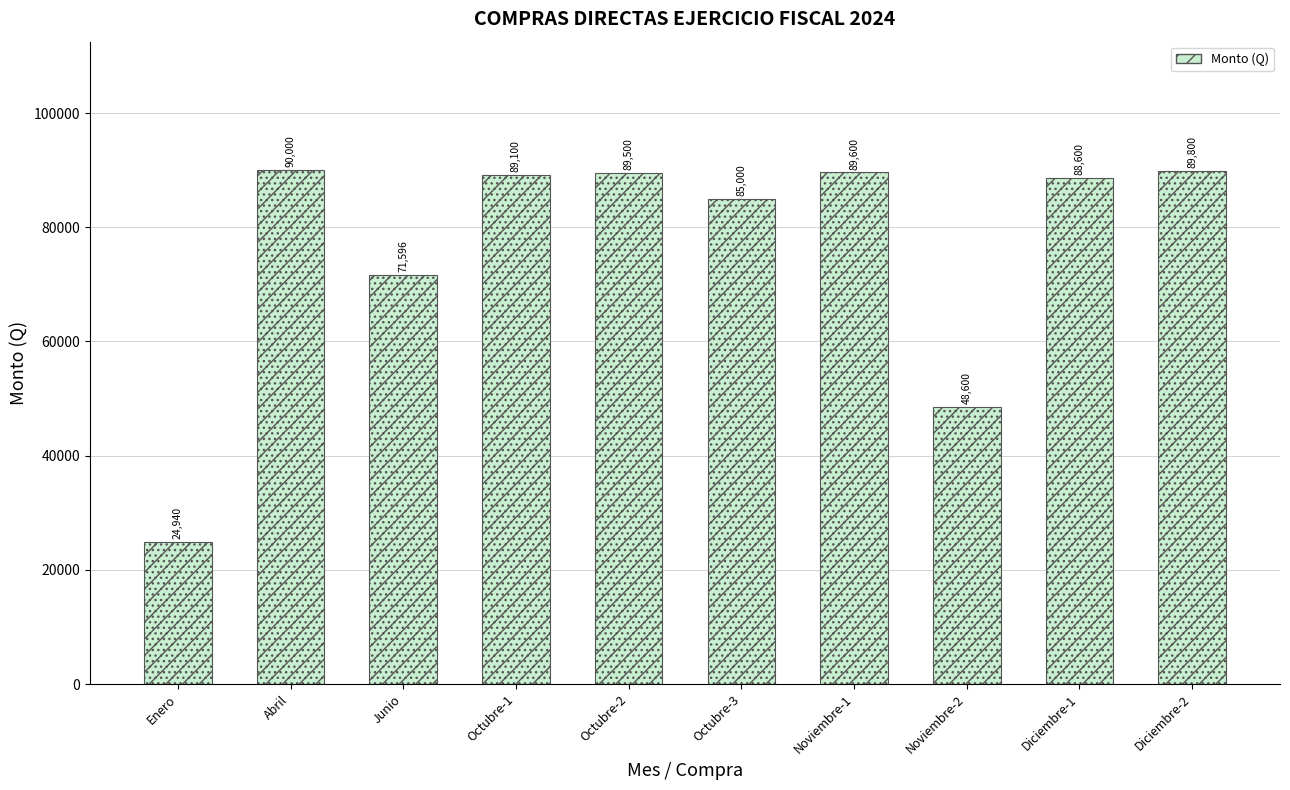

What is the maximum value shown in the chart?

90000.0